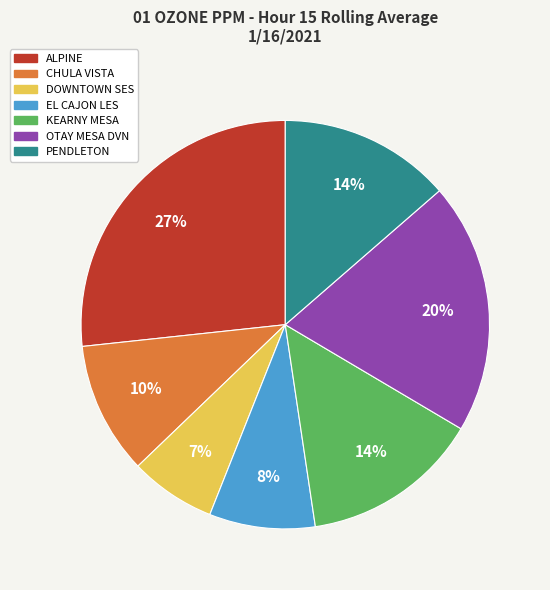

To the nearest percent, what is the difference between the ALPINE and OTAY MESA DVN slice percentages?

7%